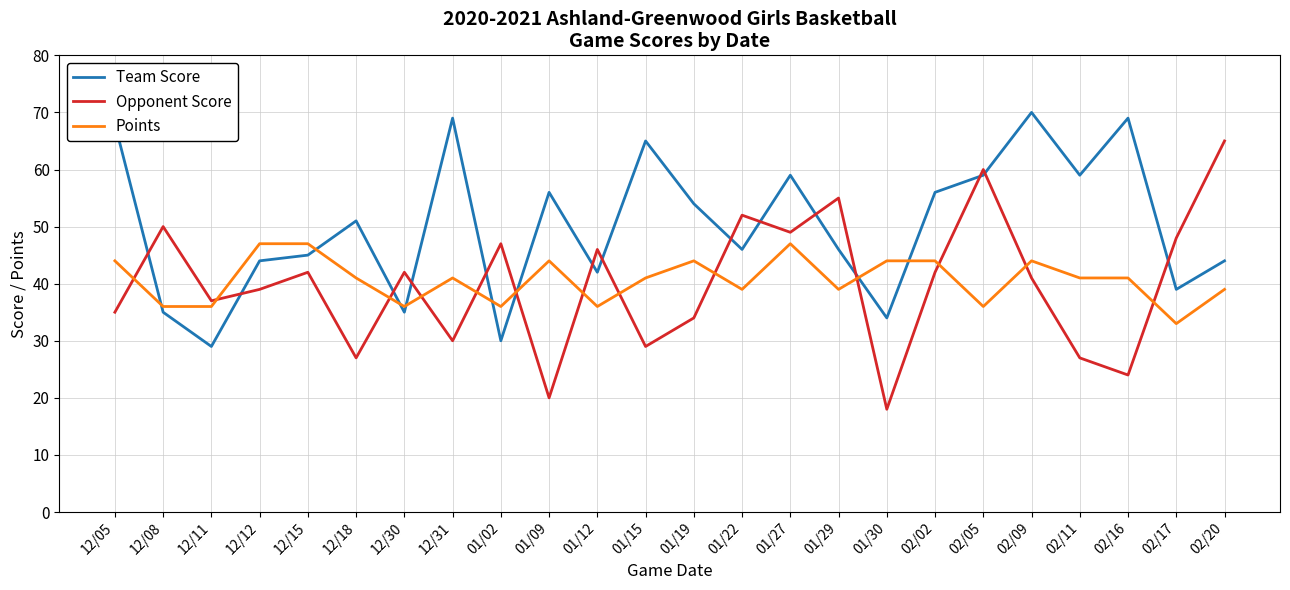

Where is the first local maximum for Opponent Score?

12/08